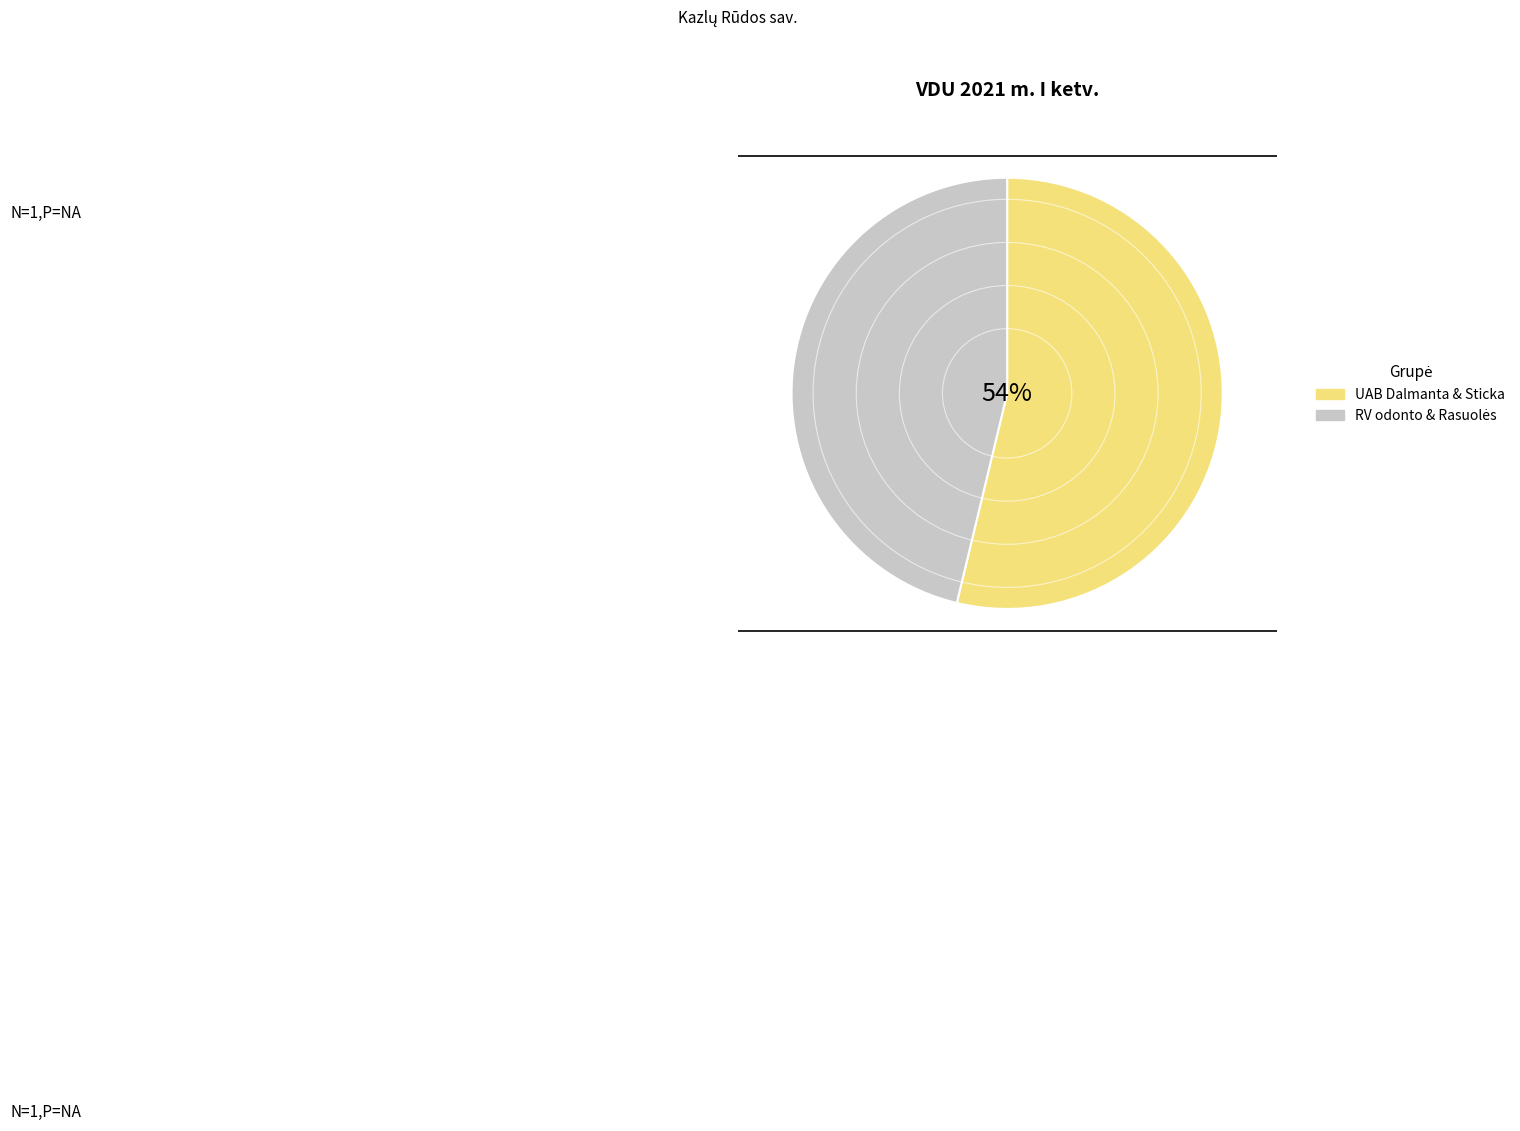

To the nearest percent, what is the difference between the largest and smallest slice percentages?

8%